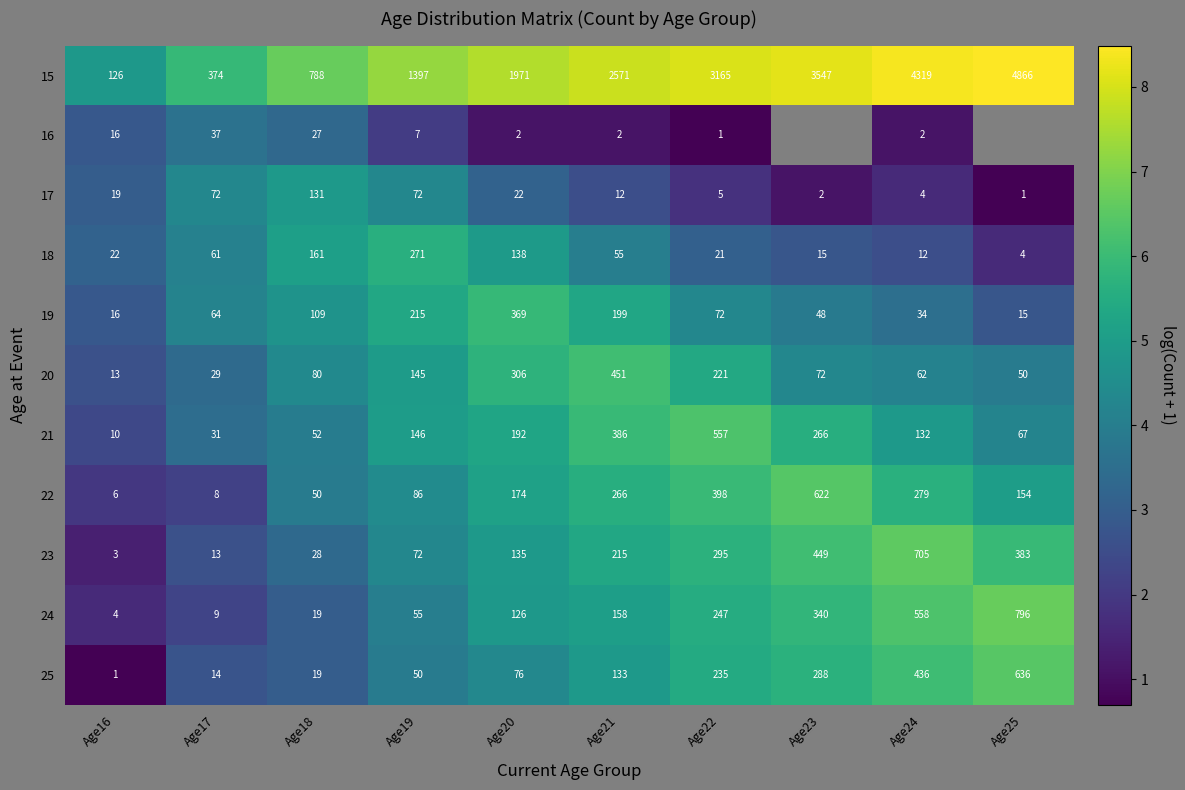

Which category has the lowest value in the 21 series?

Age16